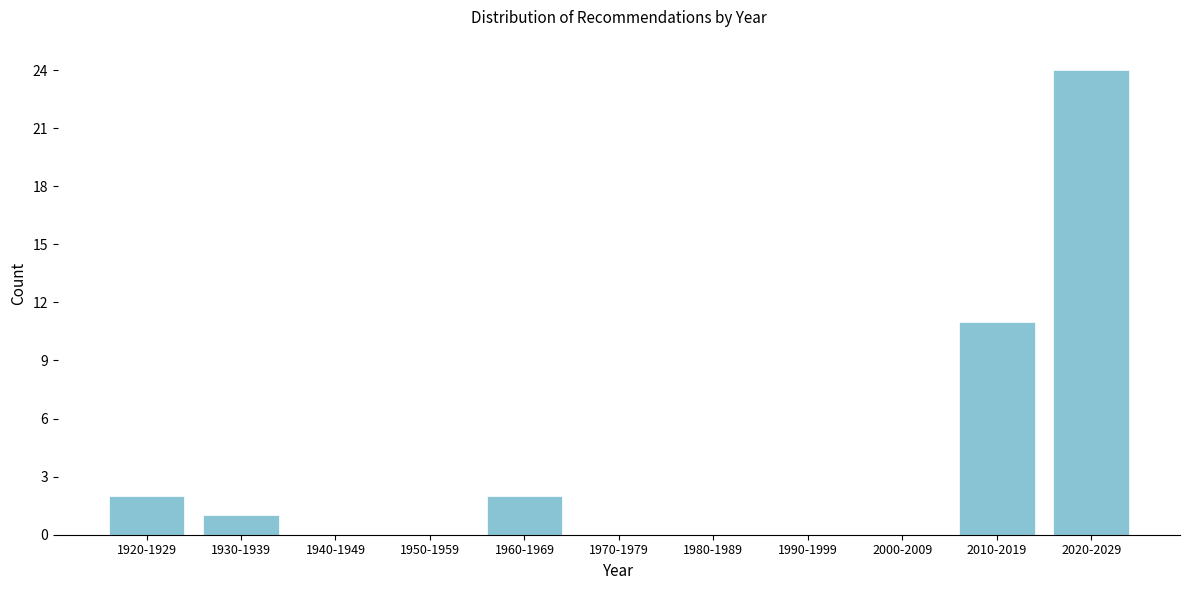

Reading left to right, extract all data points from this chart.

1920-1929=2	1930-1939=1	1940-1949=0	1950-1959=0	1960-1969=2	1970-1979=0	1980-1989=0	1990-1999=0	2000-2009=0	2010-2019=11	2020-2029=24